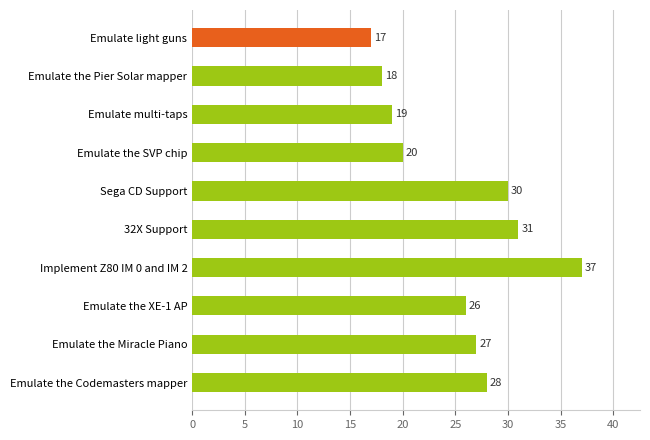

List the labels in order of value, smallest first.

Emulate light guns, Emulate the Pier Solar mapper, Emulate multi-taps, Emulate the SVP chip, Emulate the XE-1 AP, Emulate the Miracle Piano, Emulate the Codemasters mapper, Sega CD Support, 32X Support, Implement Z80 IM 0 and IM 2